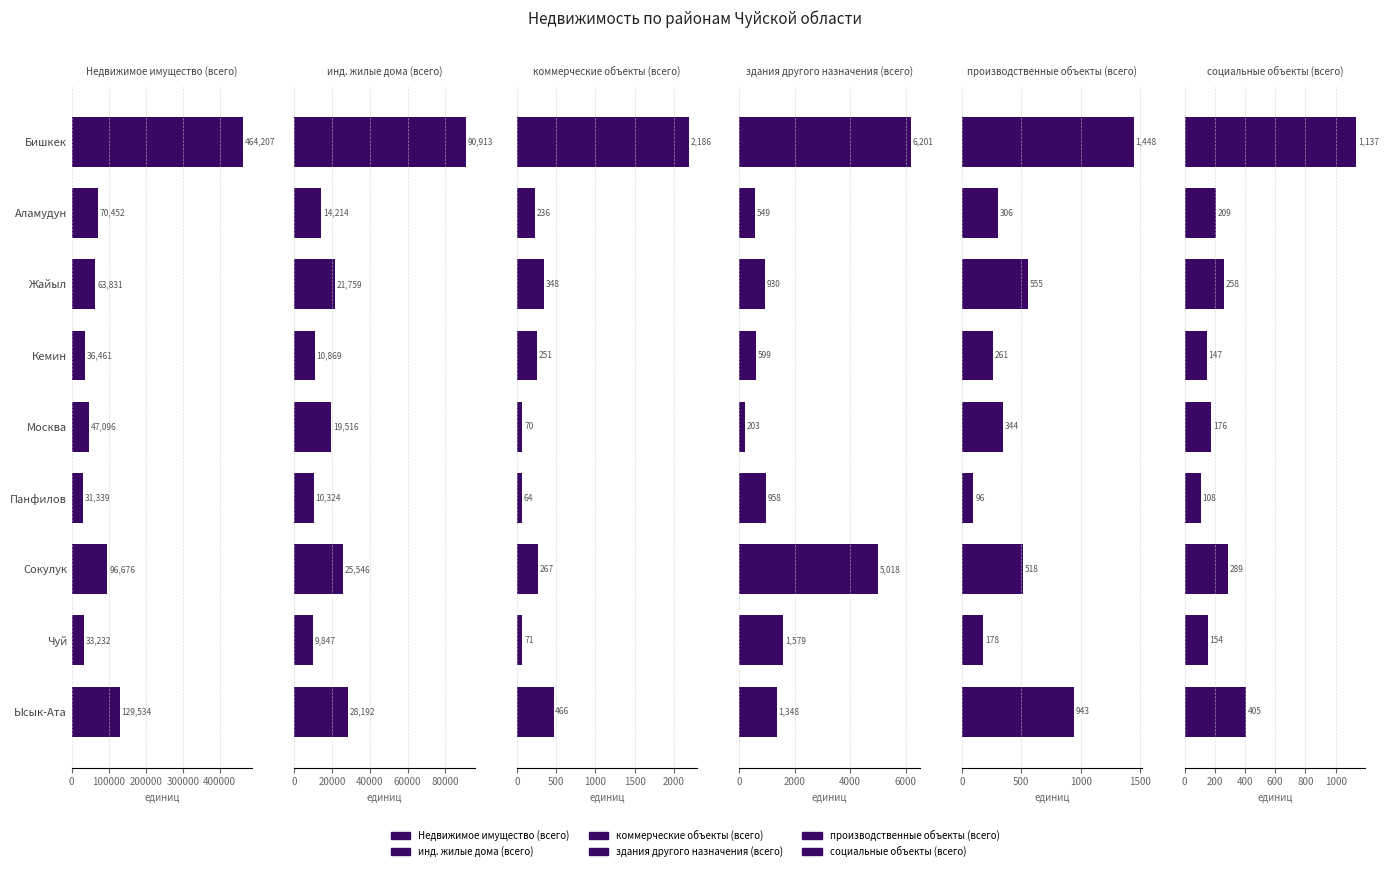

How many bars are there in each group?

6